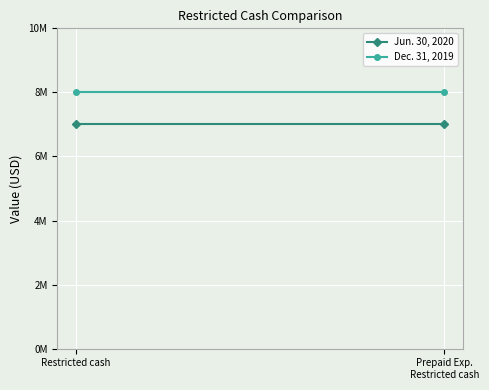

The Jun. 30, 2020 series shows 7000000 at Restricted cash. True or false?

True